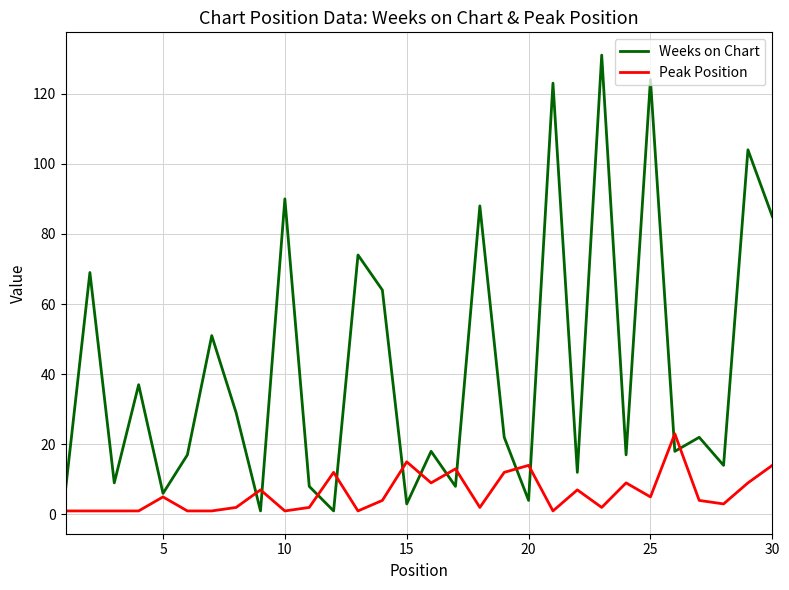

Which series has the largest total across all categories?

Weeks on Chart